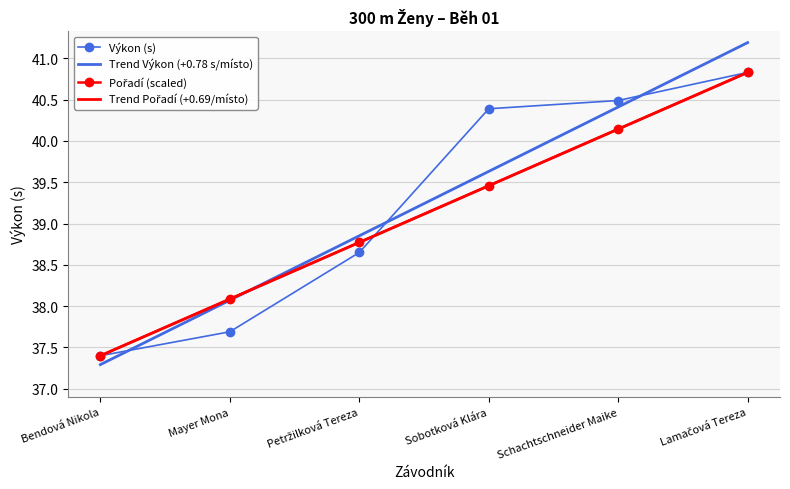

What is the label of the 3rd point from the left?

Petržilková Tereza